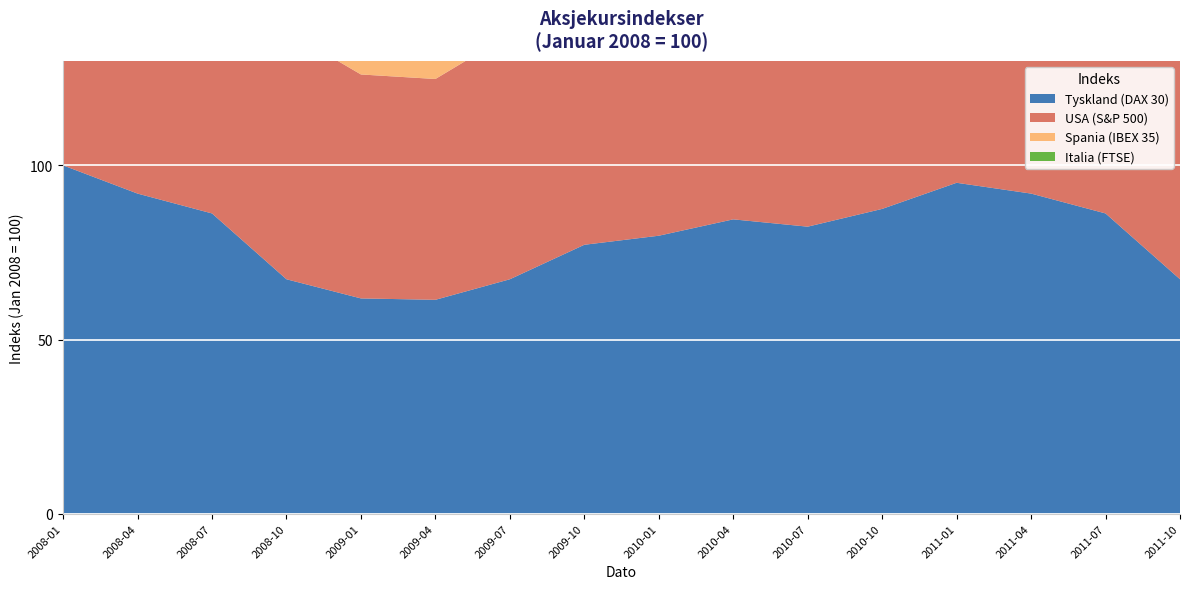

Reading left to right, extract all data points from this chart.

Tyskland (DAX 30): 2008-01=100.0	2008-04=91.9	2008-07=86.2	2008-10=67.3	2009-01=61.8	2009-04=61.4	2009-07=67.3	2009-10=77.2	2010-01=79.8	2010-04=84.5	2010-07=82.4	2010-10=87.5	2011-01=95.0	2011-04=91.9	2011-07=86.2	2011-10=67.3
USA (S&P 500): 2008-01=100.0	2008-04=99.8	2008-07=92.1	2008-10=71.3	2009-01=64.3	2009-04=63.4	2009-07=70.3	2009-10=80.7	2010-01=85.4	2010-04=91.4	2010-07=82.7	2010-10=90.4	2011-01=96.2	2011-04=99.8	2011-07=92.1	2011-10=71.3
Spania (IBEX 35): 2008-01=100.0	2008-04=99.6	2008-07=86.8	2008-10=71.9	2009-01=67.1	2009-04=66.5	2009-07=79.1	2009-10=92.9	2010-01=94.6	2010-04=89.5	2010-07=83.9	2010-10=90.1	2011-01=85.0	2011-04=89.5	2011-07=83.9	2011-10=71.9
Italia (FTSE): 2008-01=100.0	2008-04=92.9	2008-07=82.0	2008-10=64.0	2009-01=55.4	2009-04=52.1	2009-07=58.7	2009-10=71.7	2010-01=70.9	2010-04=70.0	2010-07=64.0	2010-10=66.7	2011-01=64.9	2011-04=70.0	2011-07=64.0	2011-10=55.4